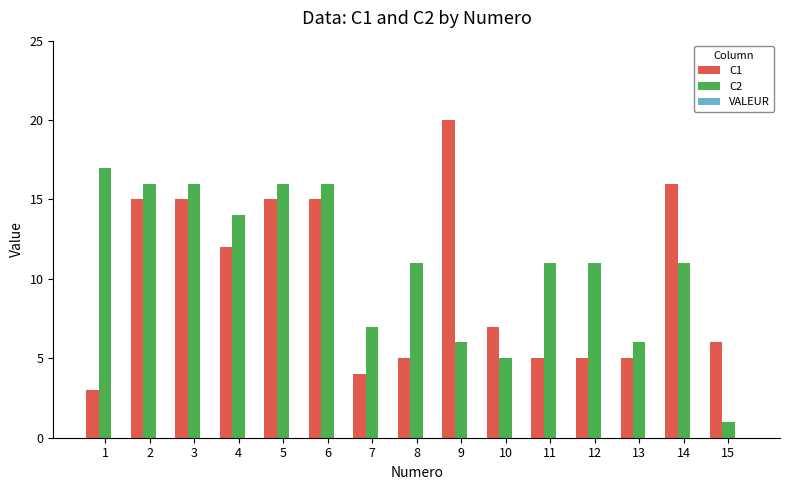

What is the value of the C2 bar at the 13th from the left?

6